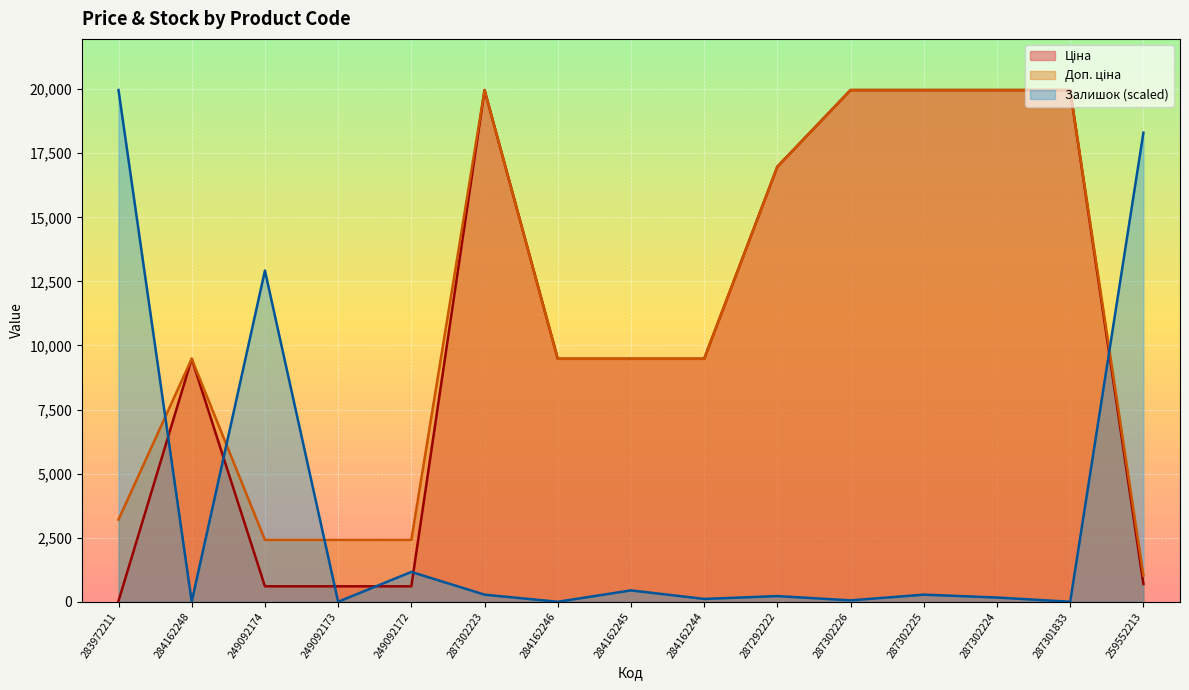

At which category does the chart reach its minimum across all series?

284162248